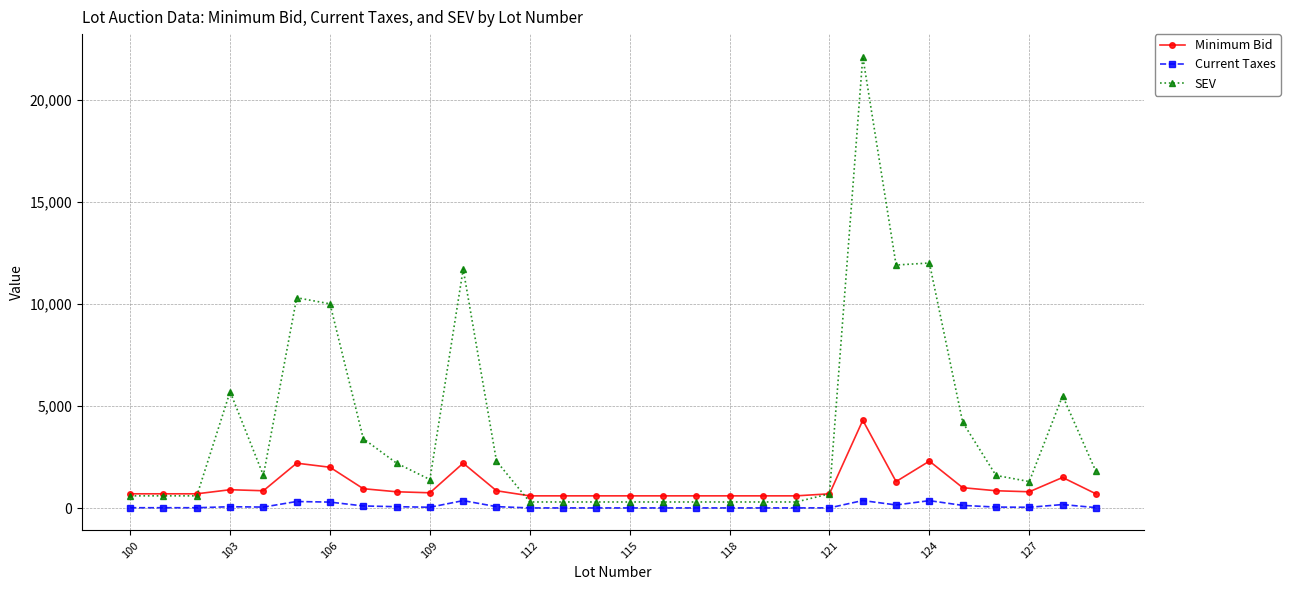

How many distinct data groups are displayed?

3